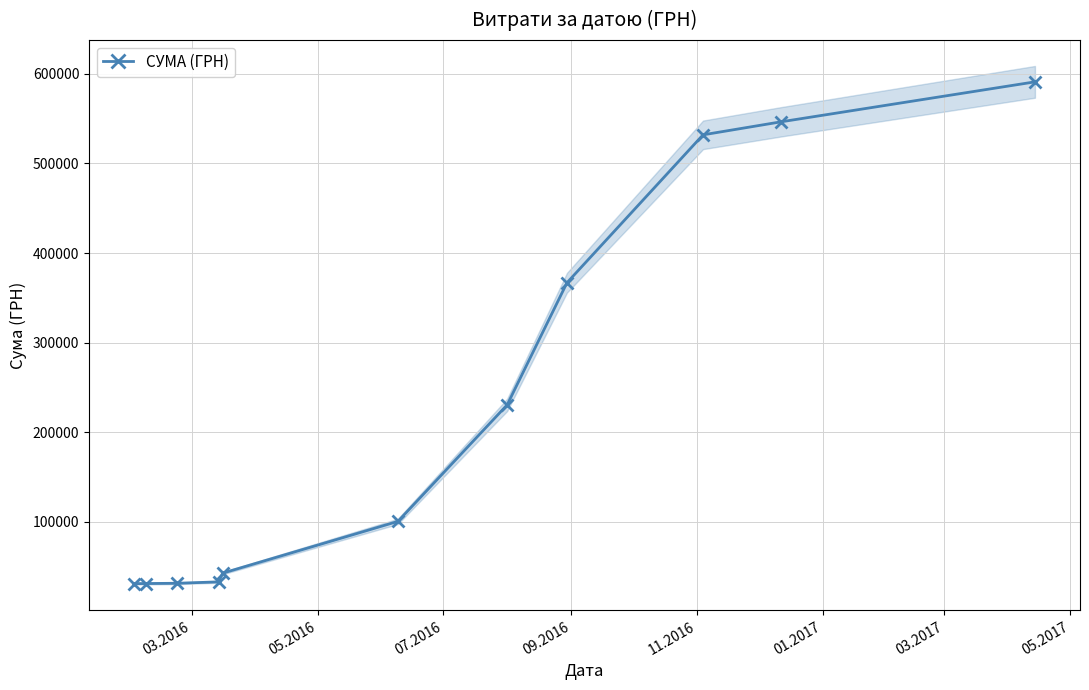

Count the number of categories in the chart.

11